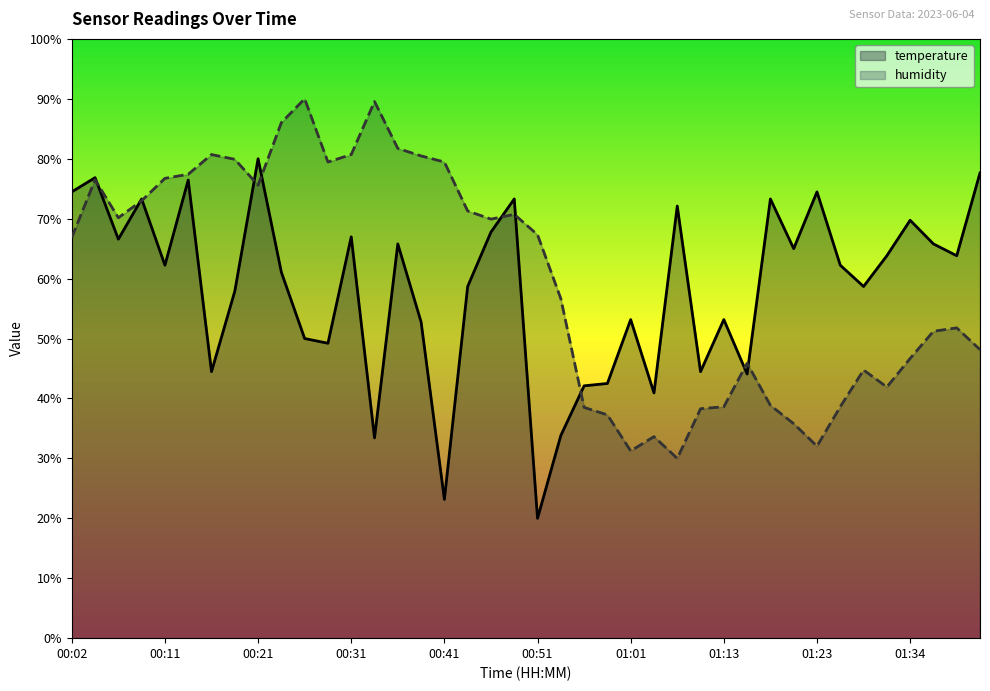

Is it true that temperature equals 69.7 at 01:34?

True